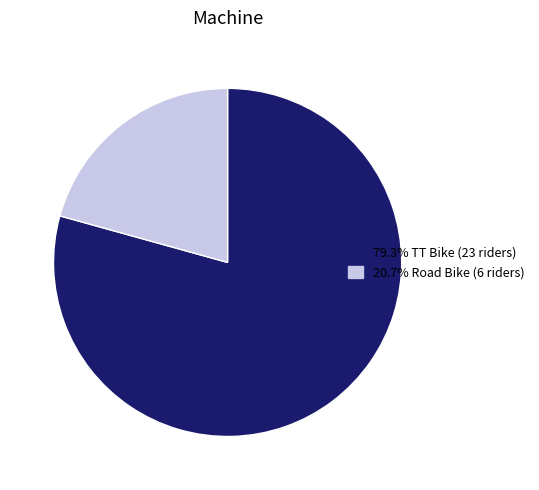

To the nearest percent, what is the difference between the largest and smallest slice percentages?

59%